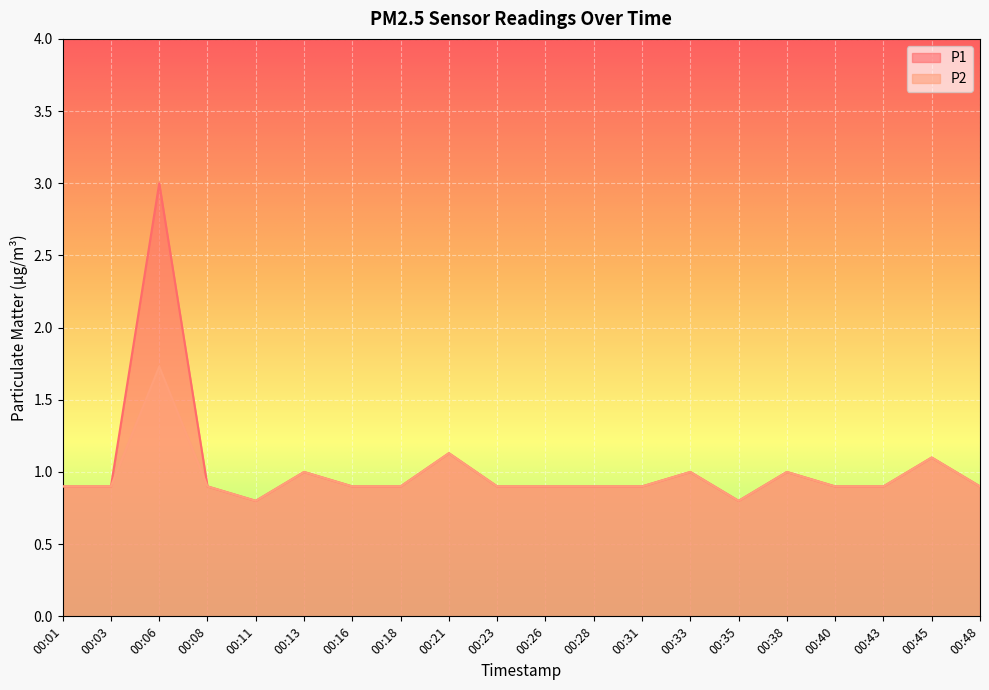

At which label does P2 reach its minimum?

00:11